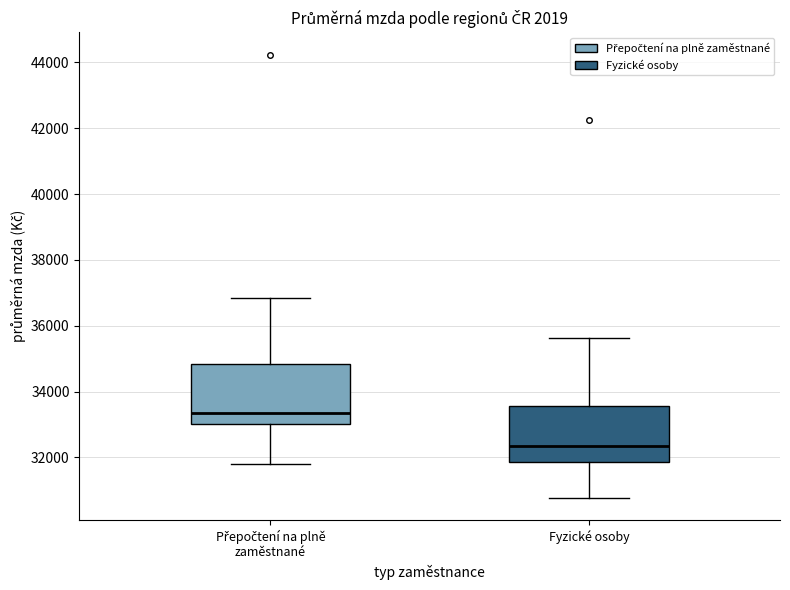

Where is the upper edge of the box for Přepočtení na plně zaměstnané on the y-axis? The values are not printed on the chart, so give them approximately, as read against the axis.

34800